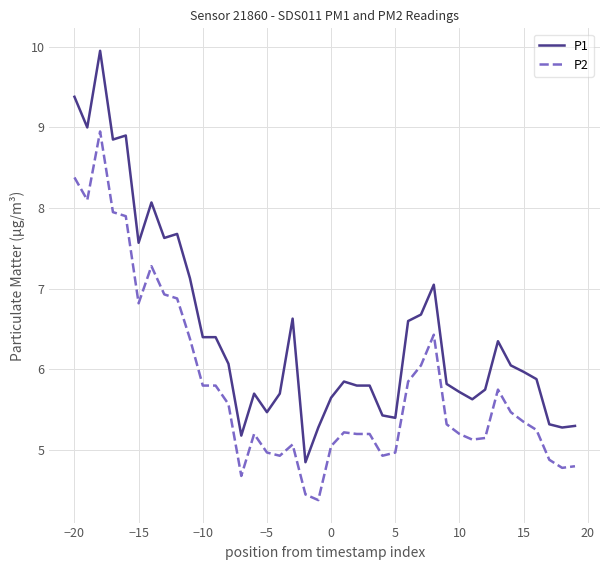

Which series has the largest range (max minus min)?

P1